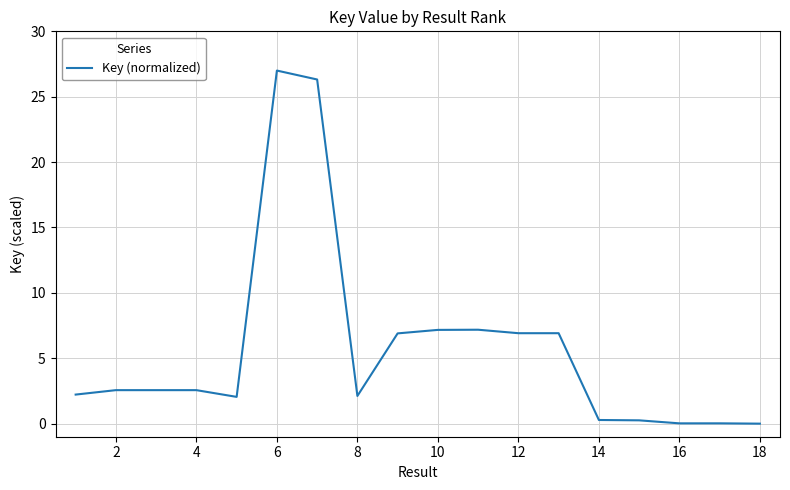

What is the greatest value displayed?

27.0